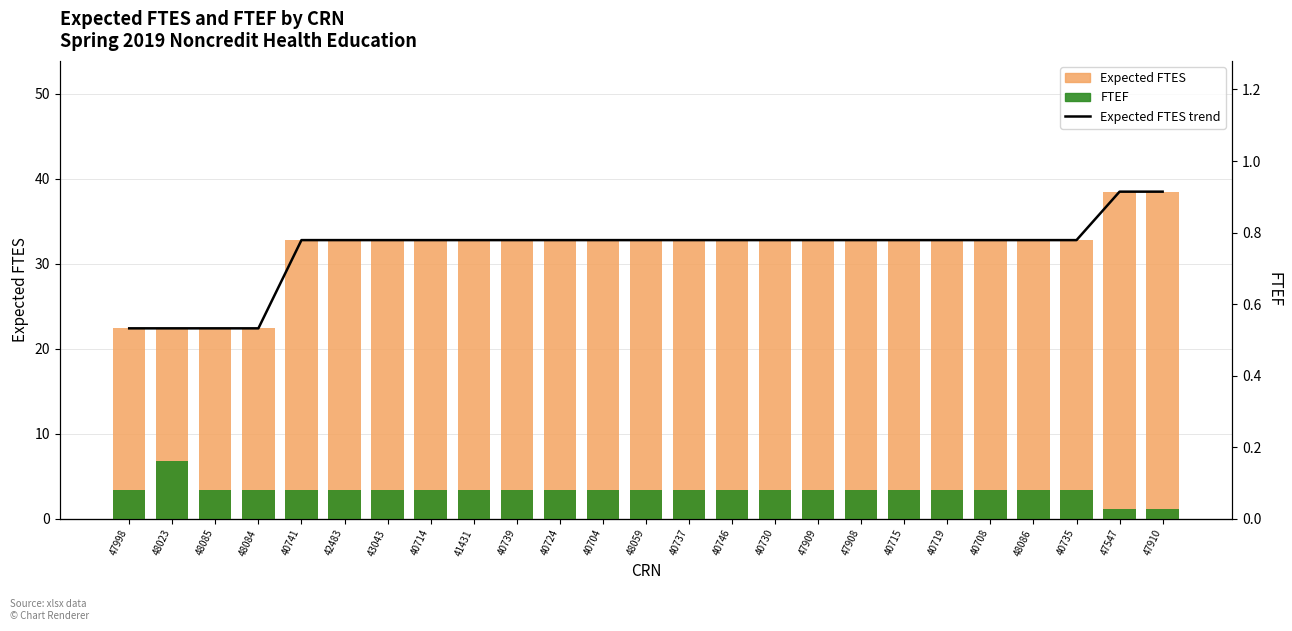

The value of Expected FTES trend at 40724 is 32.8. True or false?

True